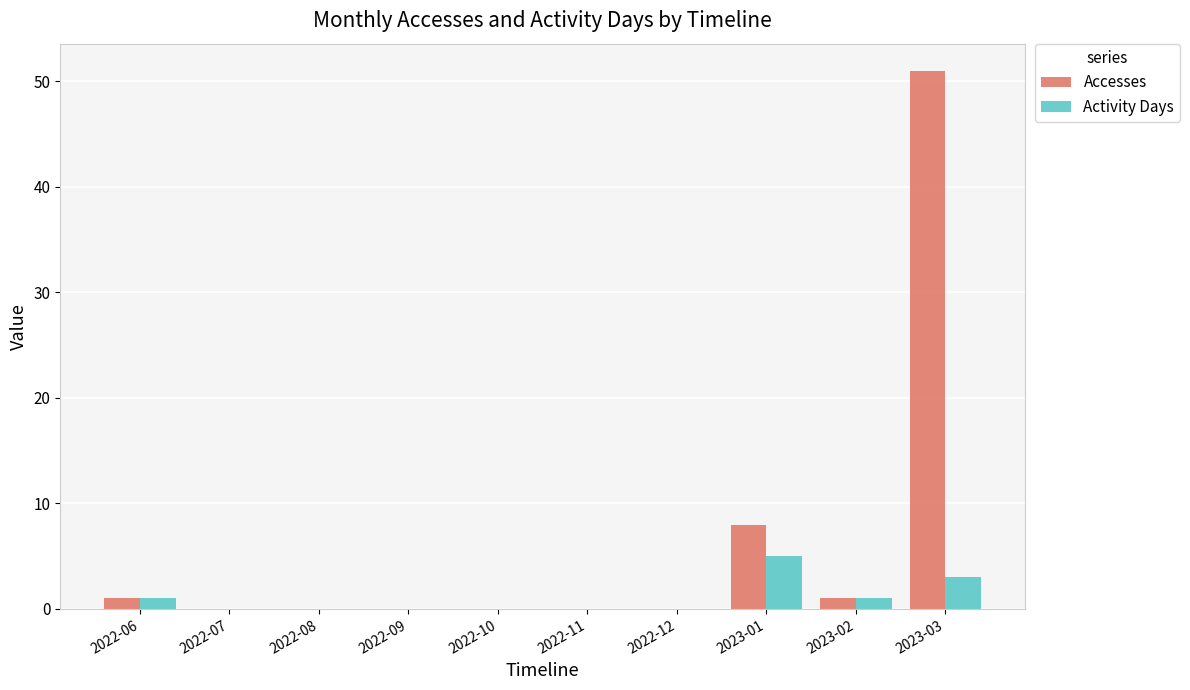

What is the maximum value for Accesses?

51